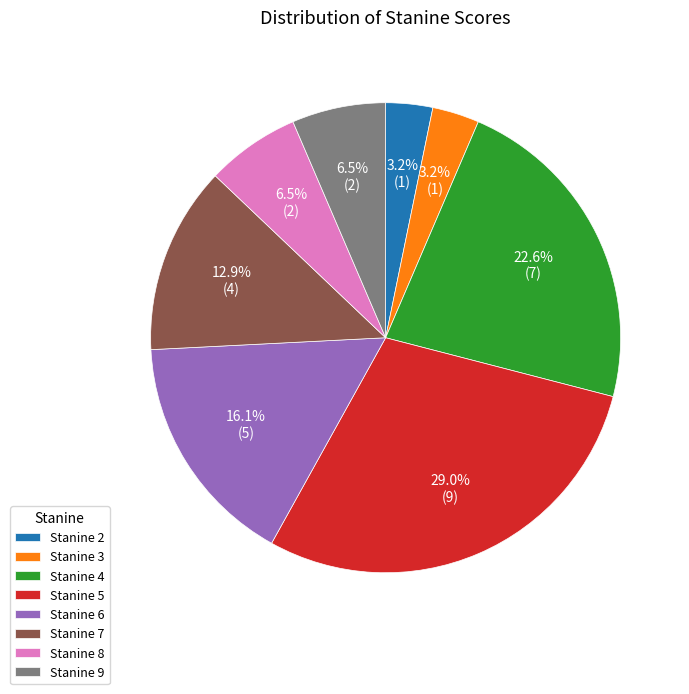

Which category has the biggest portion of the pie?

Stanine 5